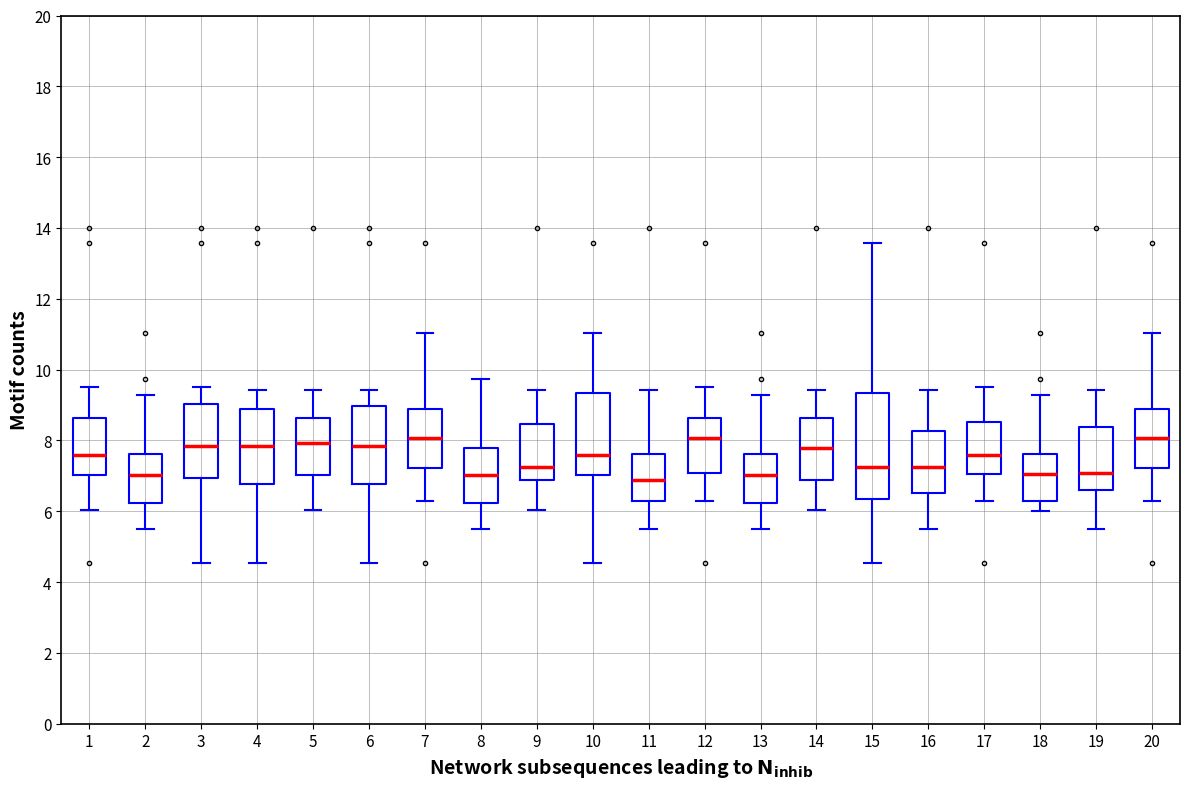

Comparing the boxes themselves (not the whiskers), which one is the tallest?

15